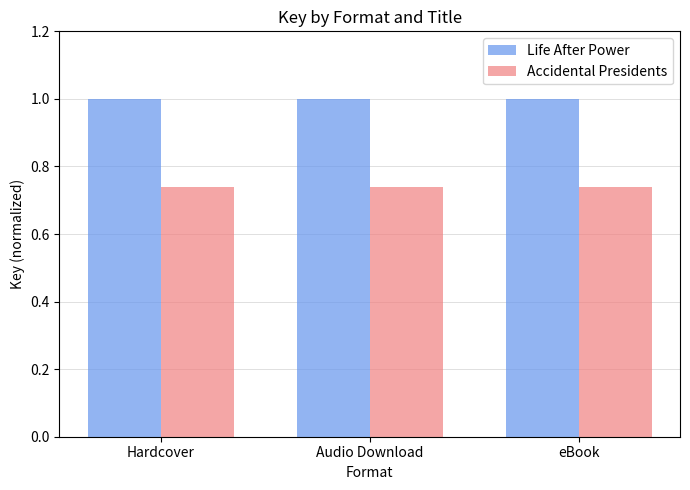

Is it true that Accidental Presidents equals 0.4 at Hardcover?

False